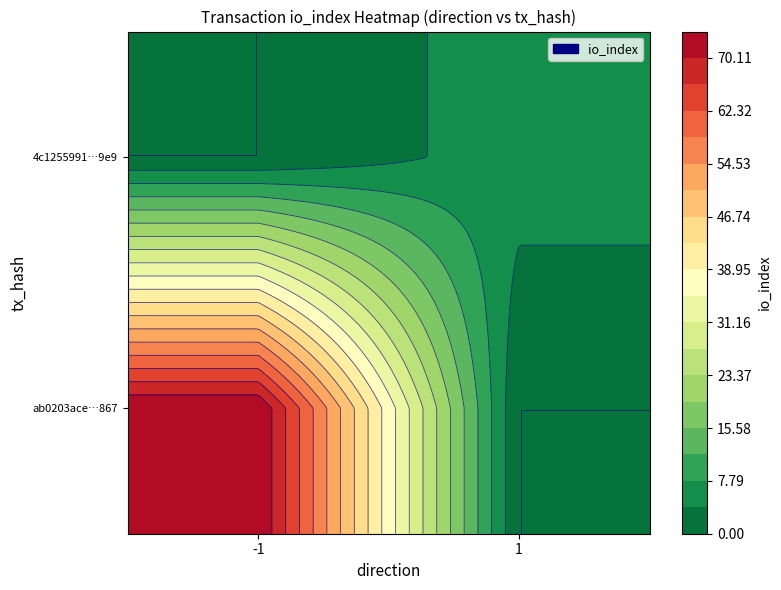

Is the value of ab0203ace216321c23add900115056900f0b867 at 1 greater than the value of 4c1255991ca82eabfa885967cde98cb5884d7e9 at 1?

Yes